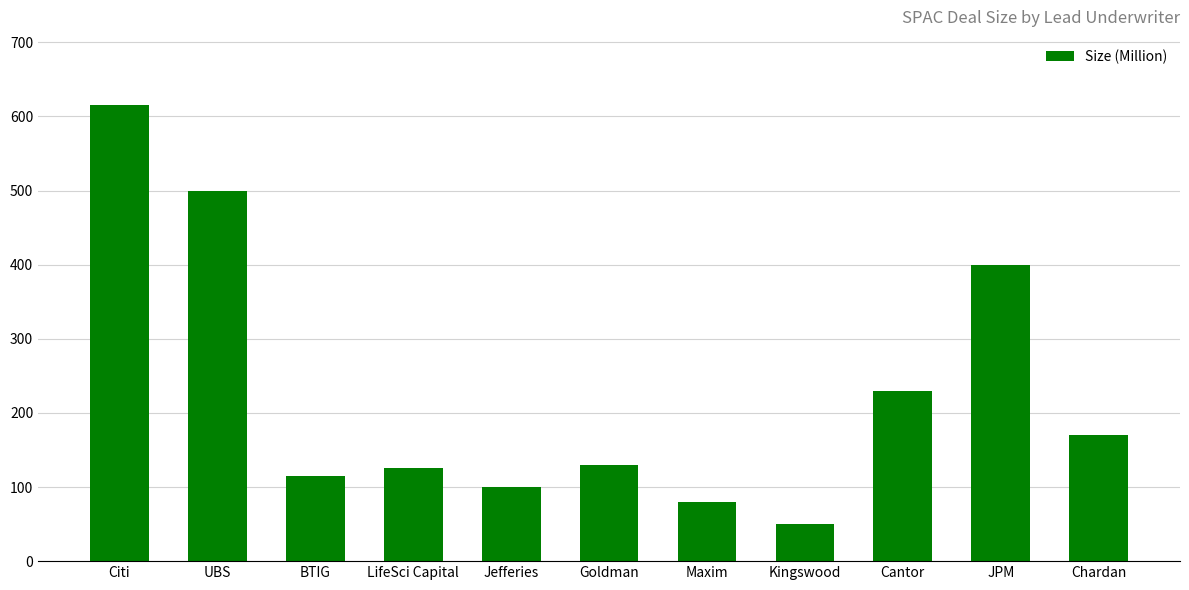

What is the greatest value displayed?

615